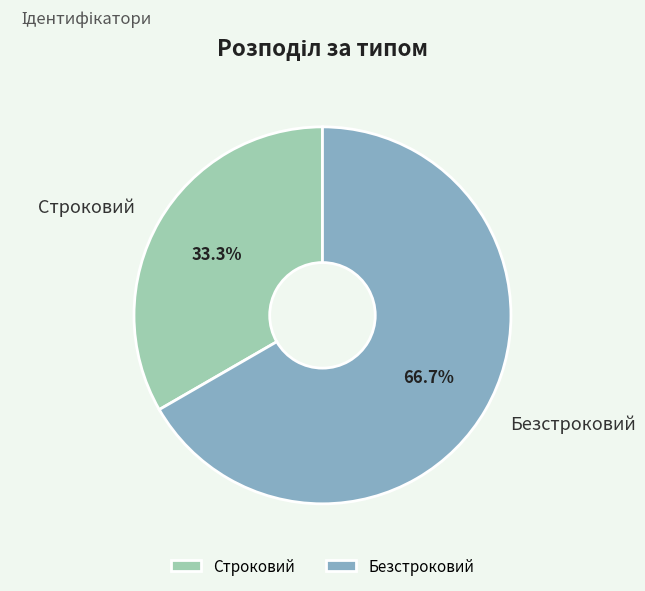

Rank the categories by value from highest to lowest.

Безстроковий, Строковий